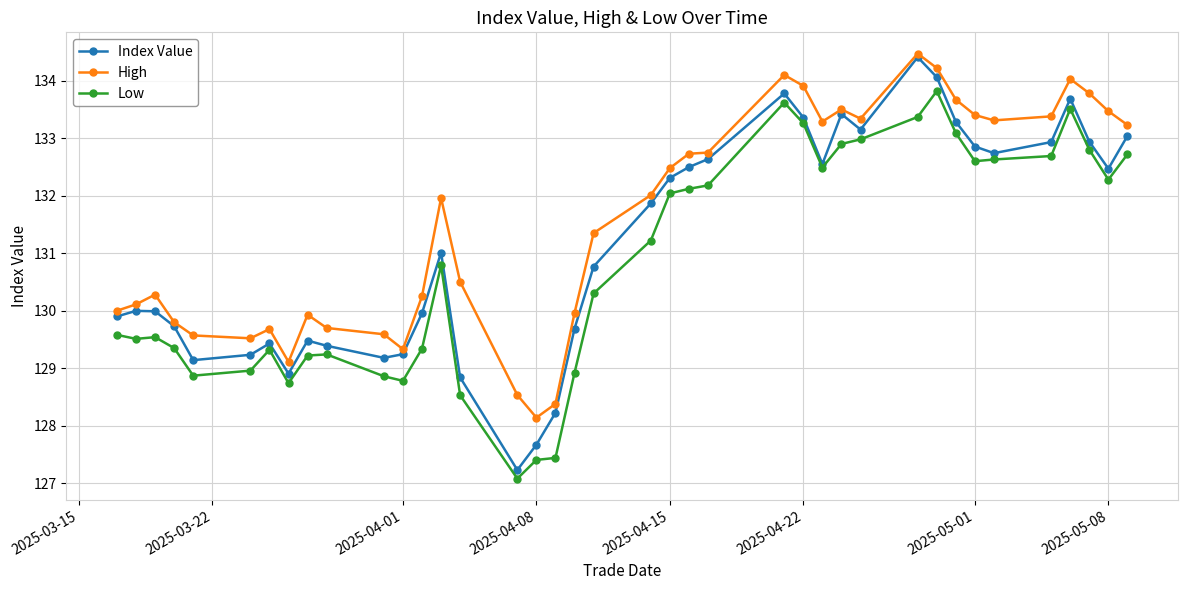

Rank the series by their average value, from lowest to highest.

Low, Index Value, High